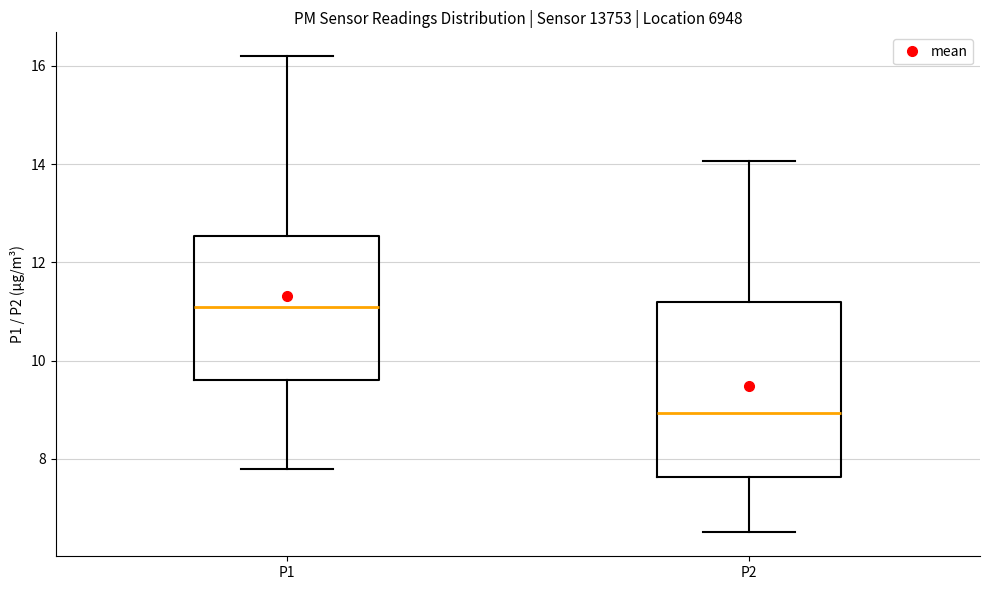

Comparing the boxes themselves (not the whiskers), which one is the tallest?

P2